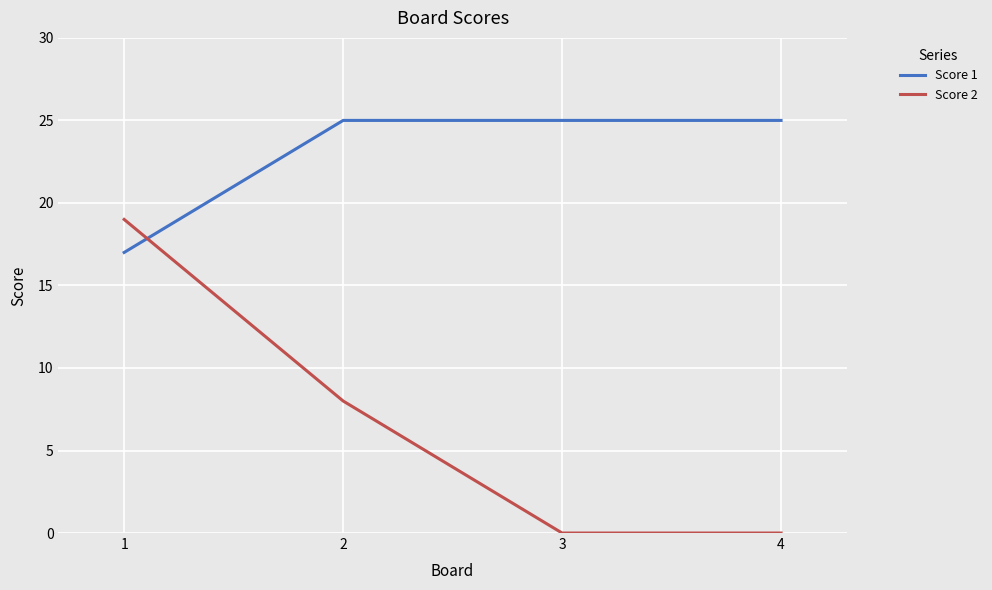

Is the value of Score 2 at 3 greater than the value of Score 1 at 2?

No